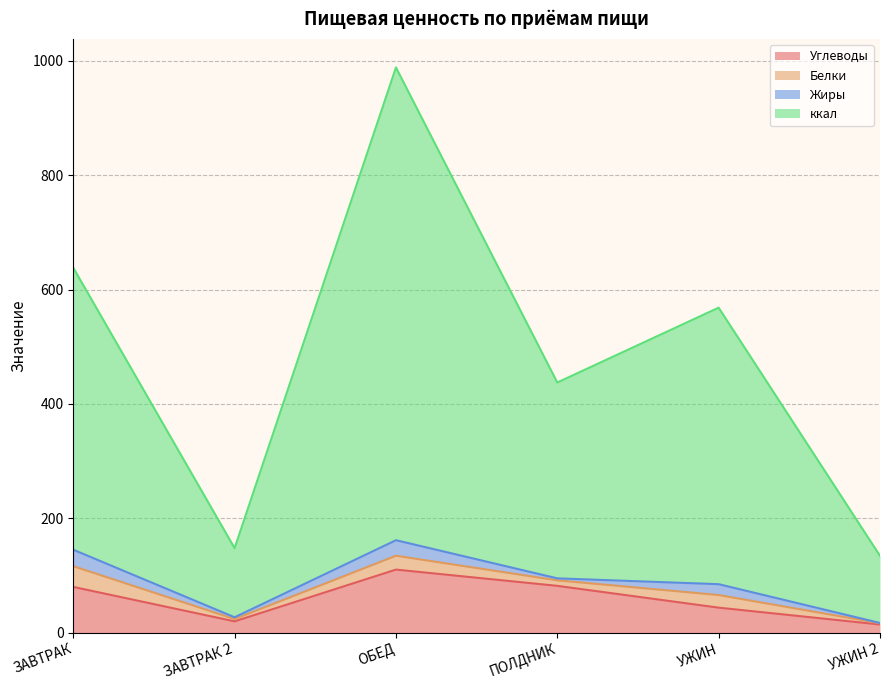

Does the chart have visible grid lines?

Yes